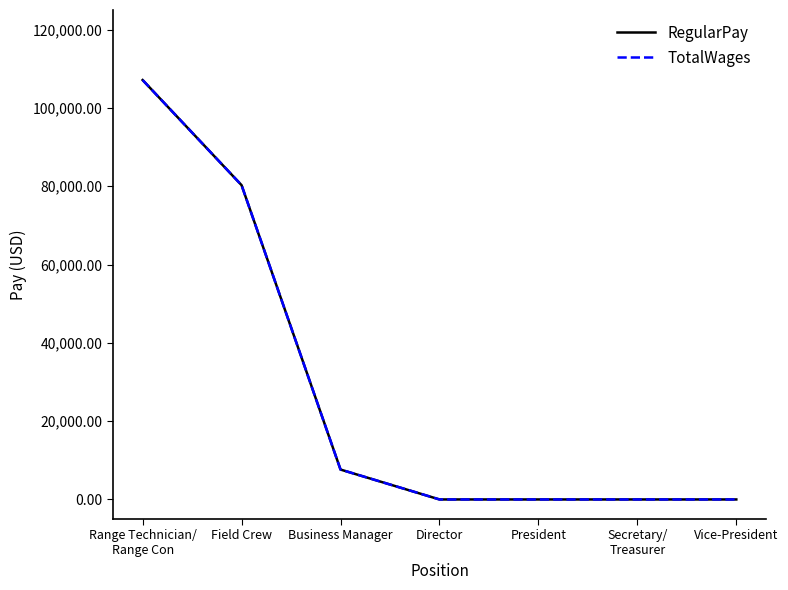

Does the chart have visible grid lines?

No